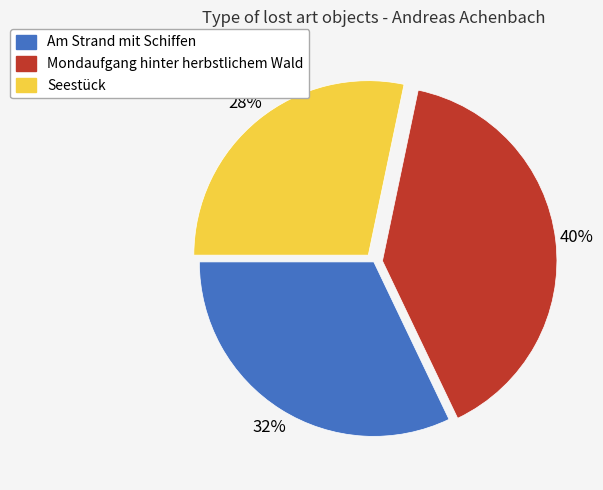

Rank the categories by value from lowest to highest.

Seestück, Am Strand mit Schiffen, Mondaufgang hinter herbstlichem Wald